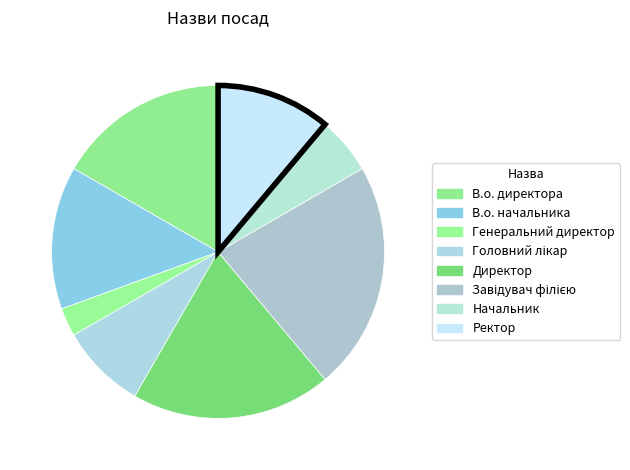

Does Головний лікар represent more than half of the total?

No